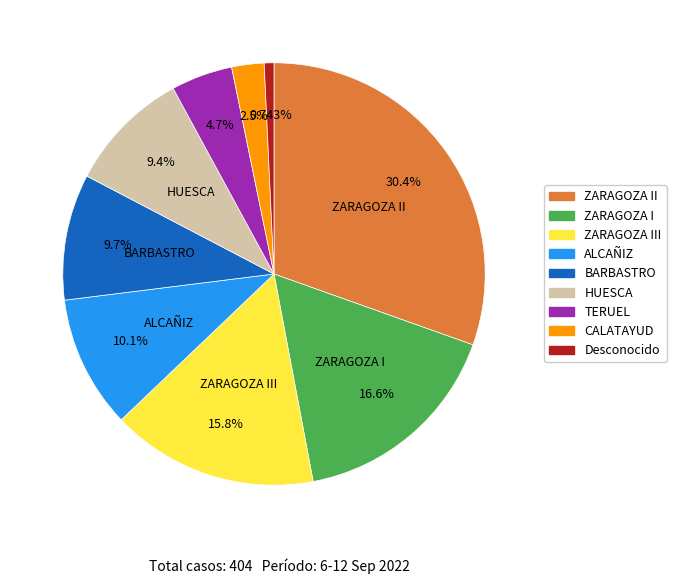

Does any single category account for the majority?

No